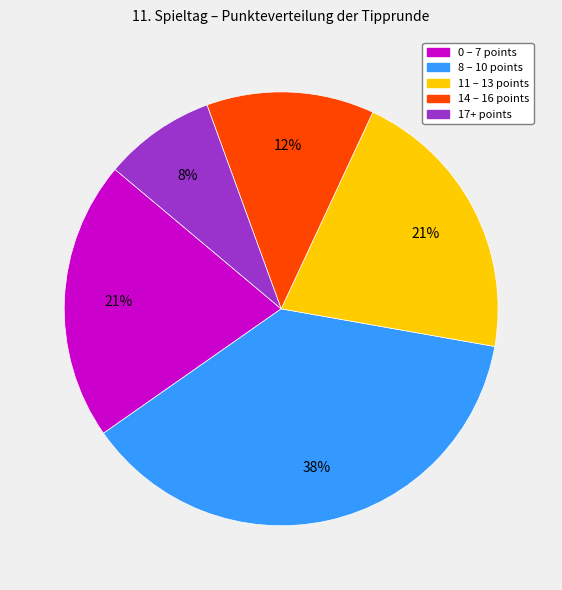

How many slices are in this pie chart?

5